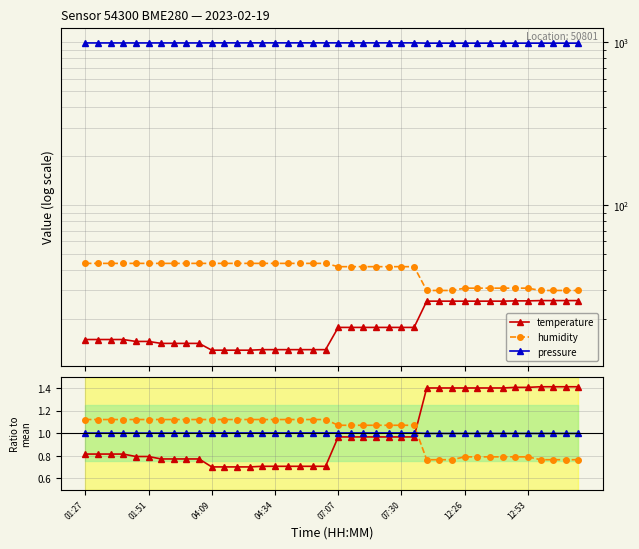

What position from the right is 17?

23